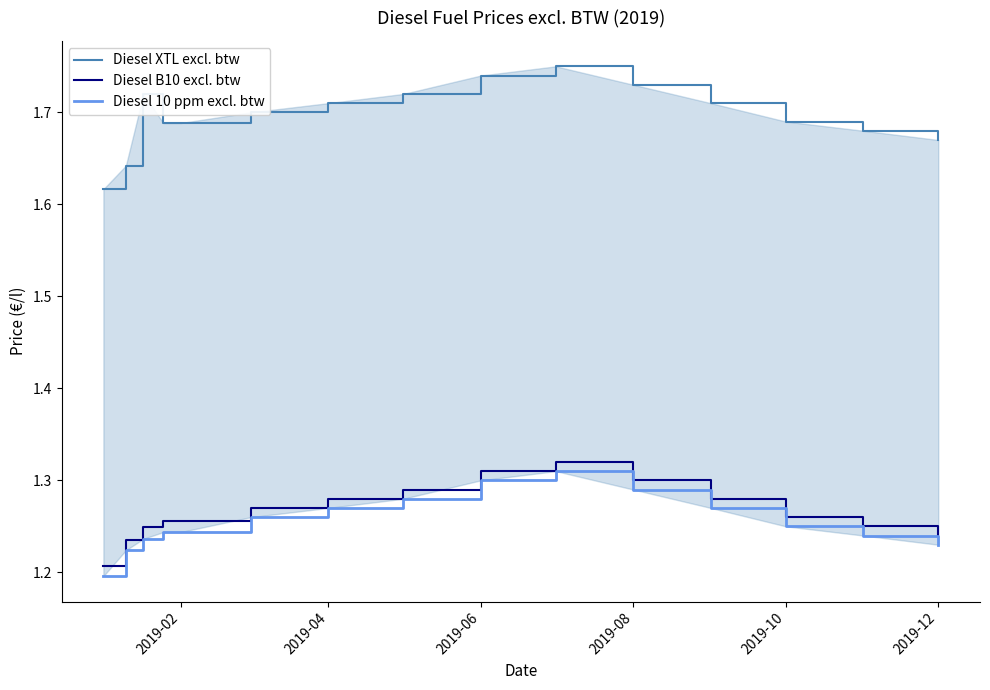

What are all the series names shown in the legend?

Diesel XTL excl. btw, Diesel B10 excl. btw, Diesel 10 ppm excl. btw